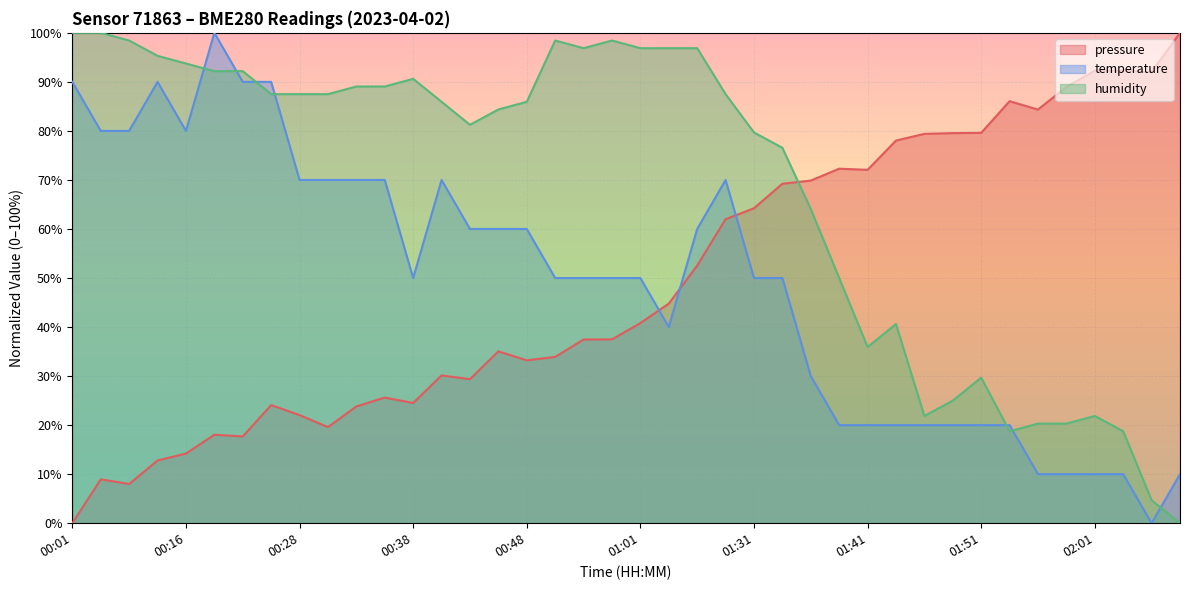

How many categories are shown in the chart?

40